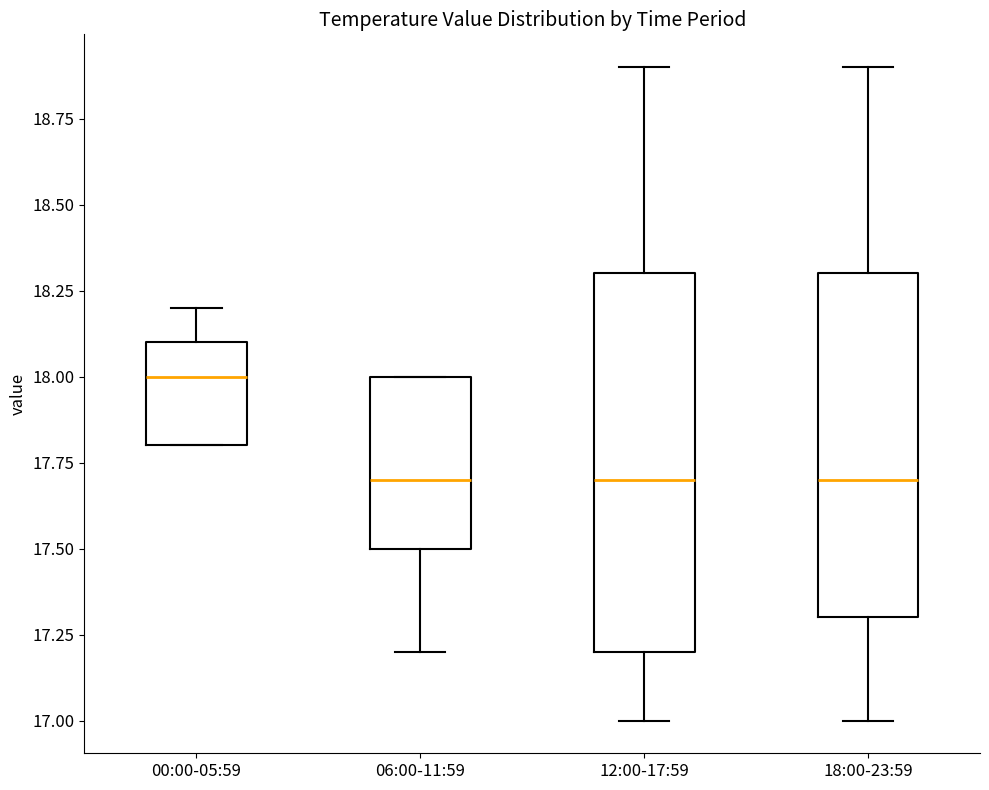

Which box's median line is the highest?

00:00-05:59